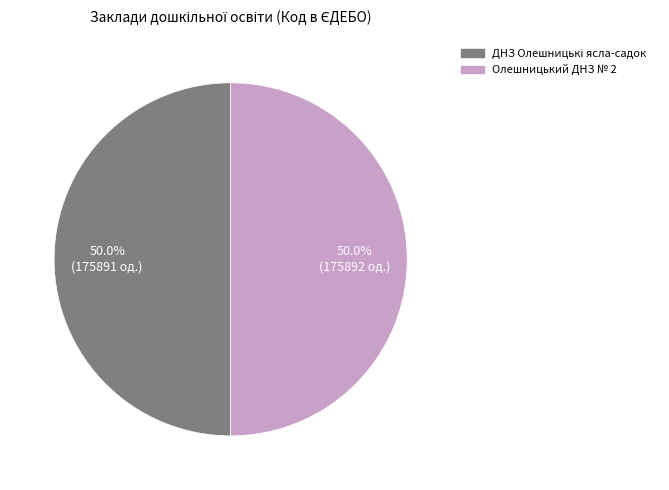

How much of the chart is everything except Олешницький ДНЗ № 2?

50.0%